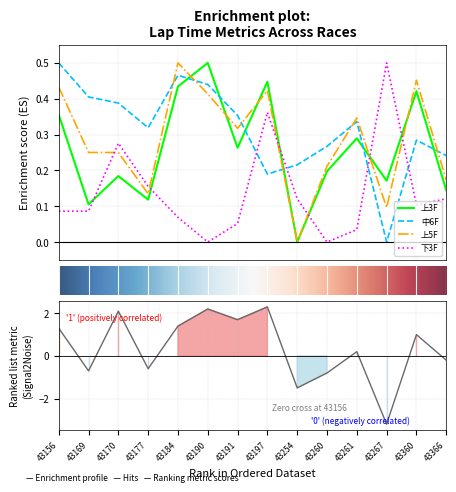

At which category does 中6F reach its first local valley?

43177